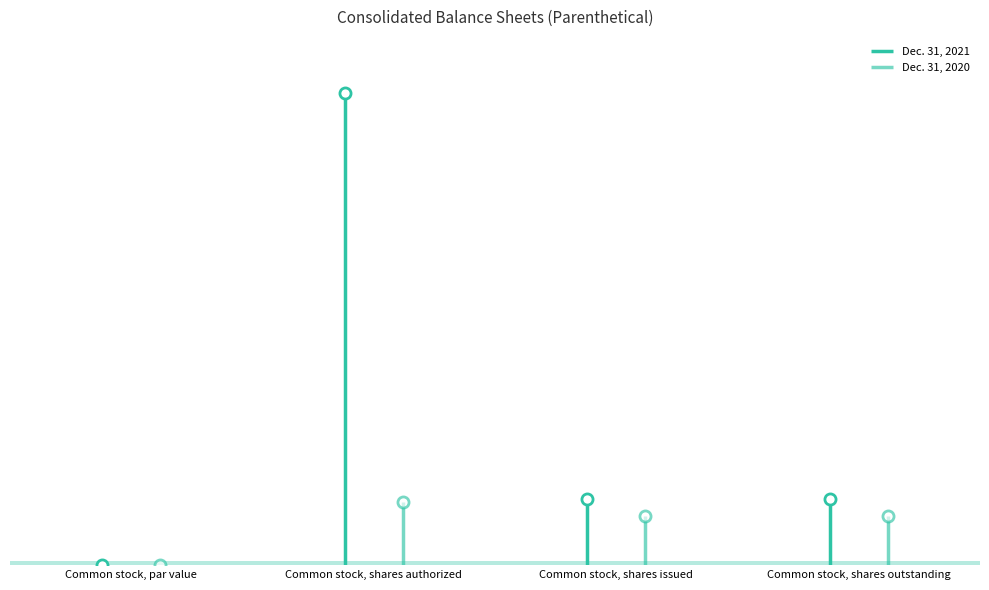

How many distinct data groups are displayed?

2